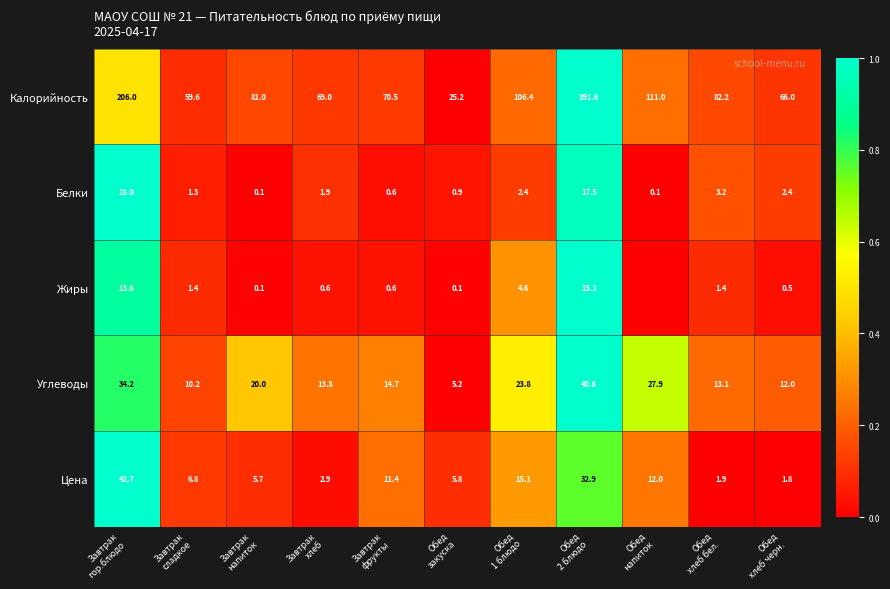

Between Обед
хлеб черн. and Завтрак
напиток, which is larger?

Завтрак
напиток